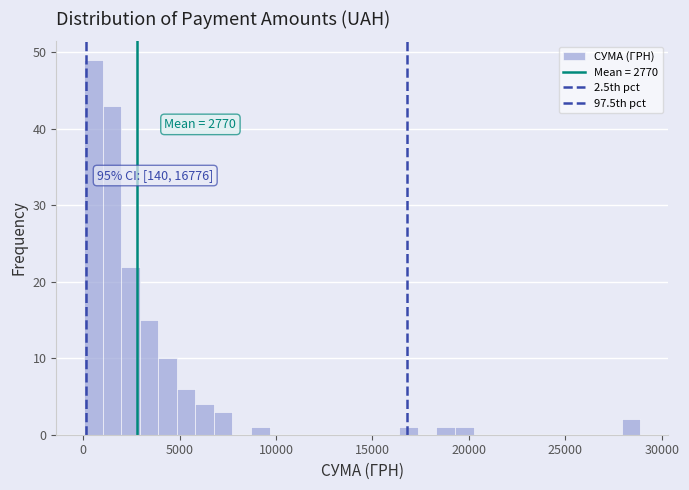

Read against the x-axis, roughly where is the centre of the tallest bar?

500